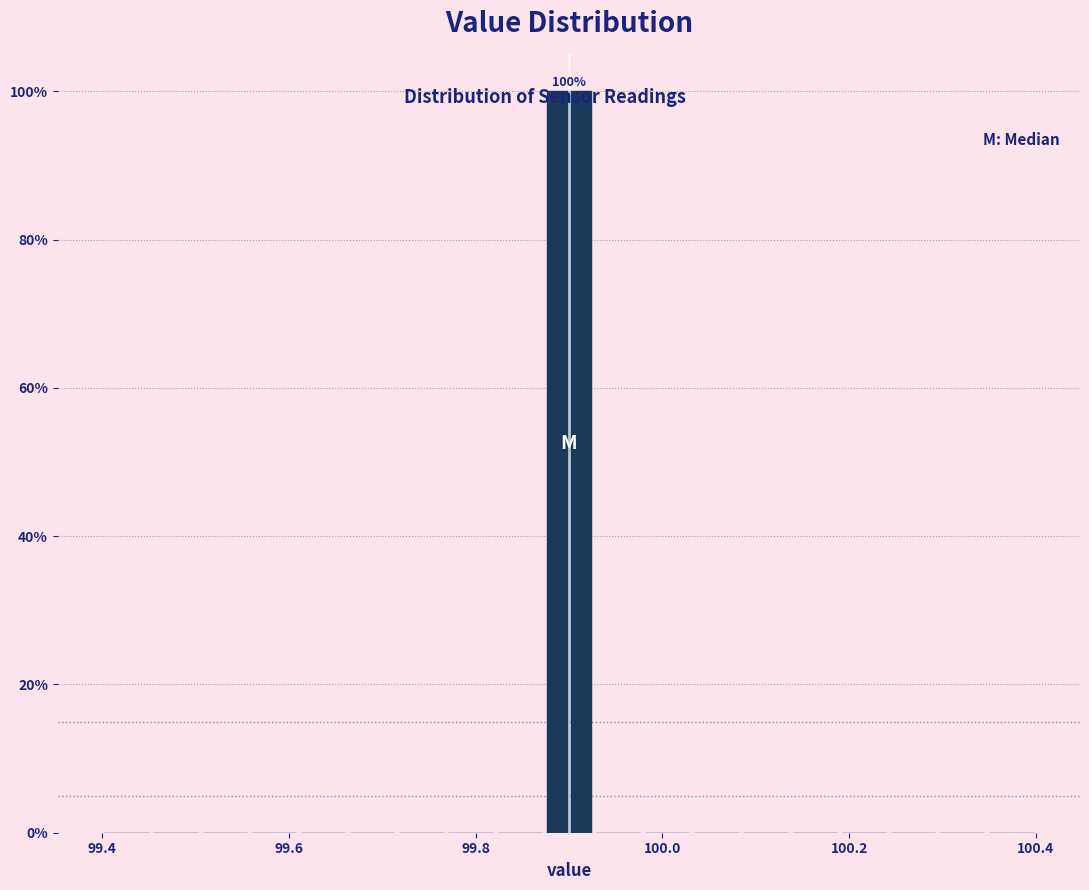

Around what value on the x-axis is the tallest bar? Give the approximate position of its centre, as read against the axis.

99.90